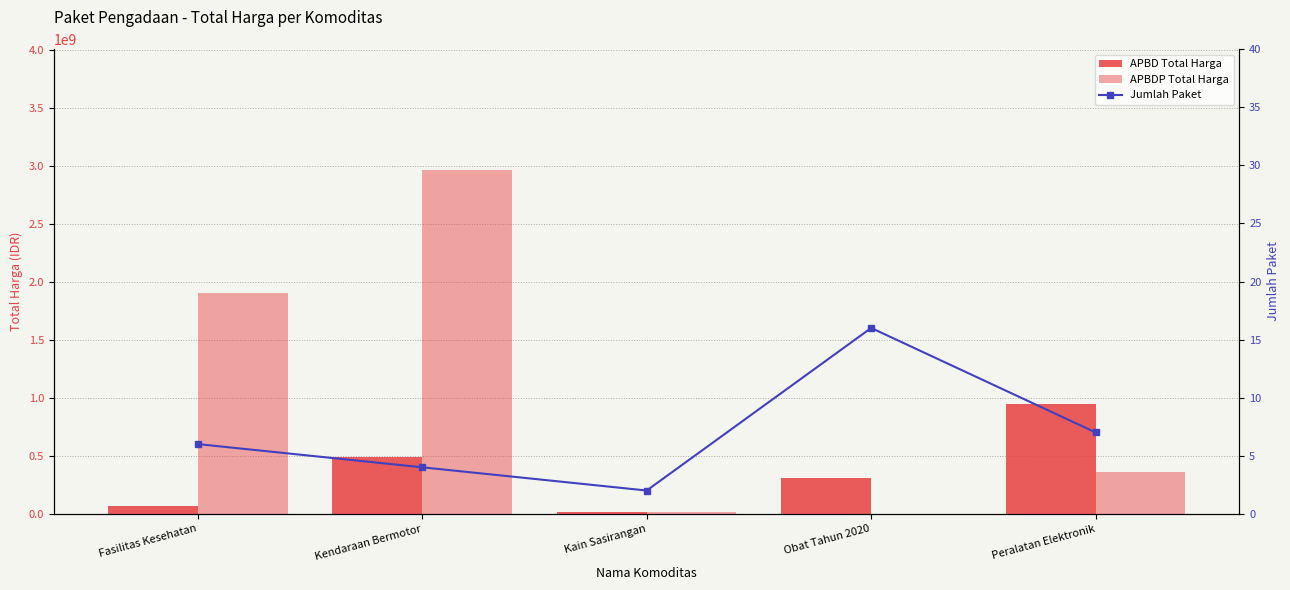

What is the difference between the highest and lowest values at Kain Sasirangan?

19174998